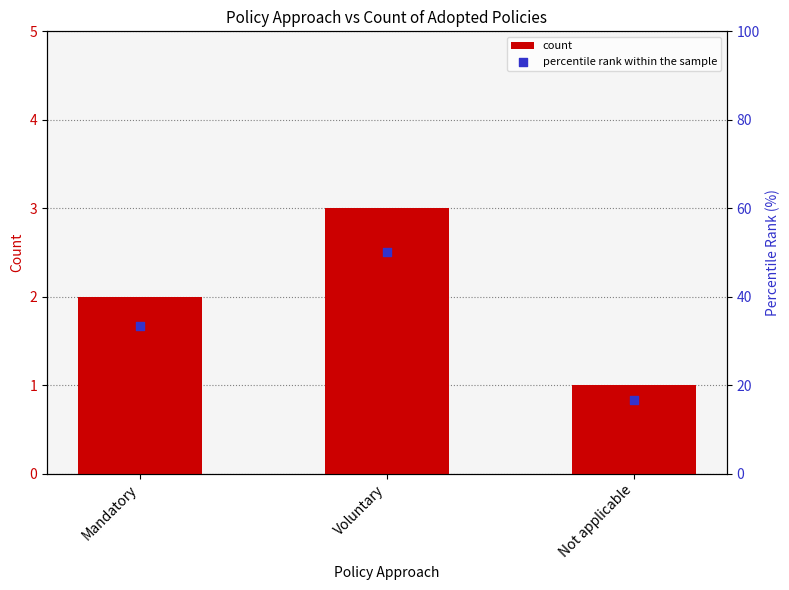

What is the total value across all series at Not applicable?

17.7